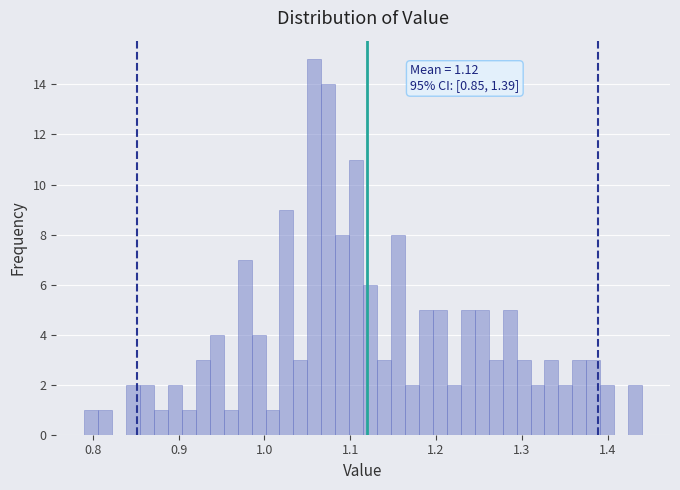

Around what value on the x-axis is the tallest bar? Give the approximate position of its centre, as read against the axis.

1.06